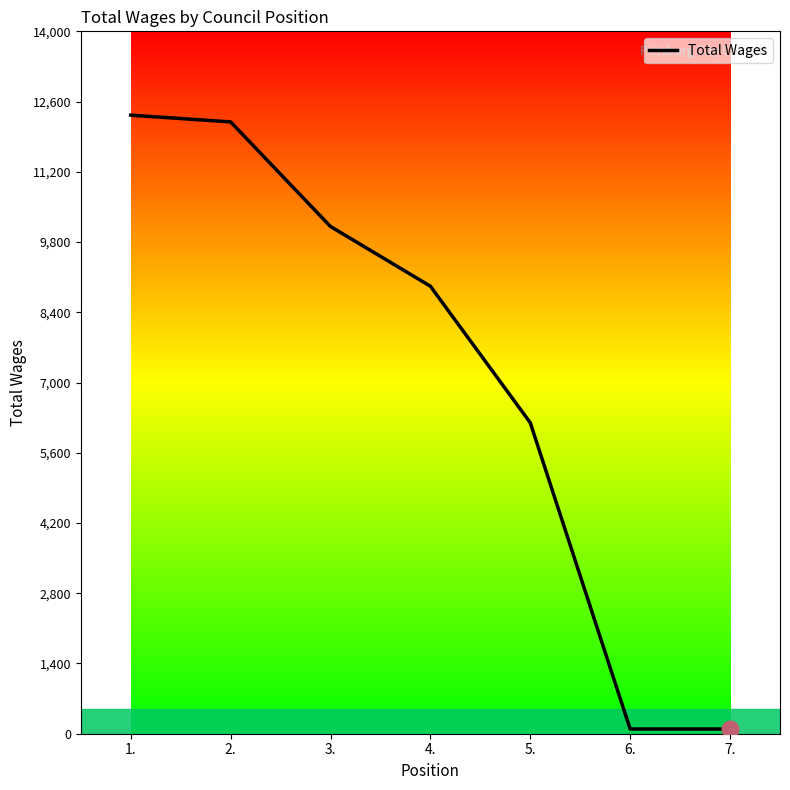

What is the change in value from 1. to 6.?

-12235